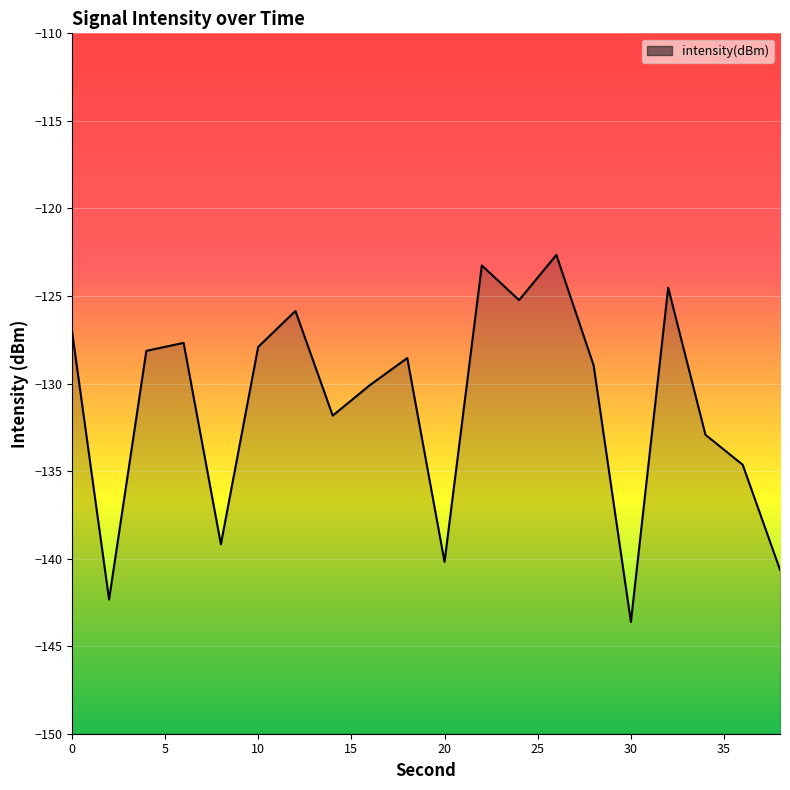

True or false: there are more than 2 points higher than both neighbors.

True